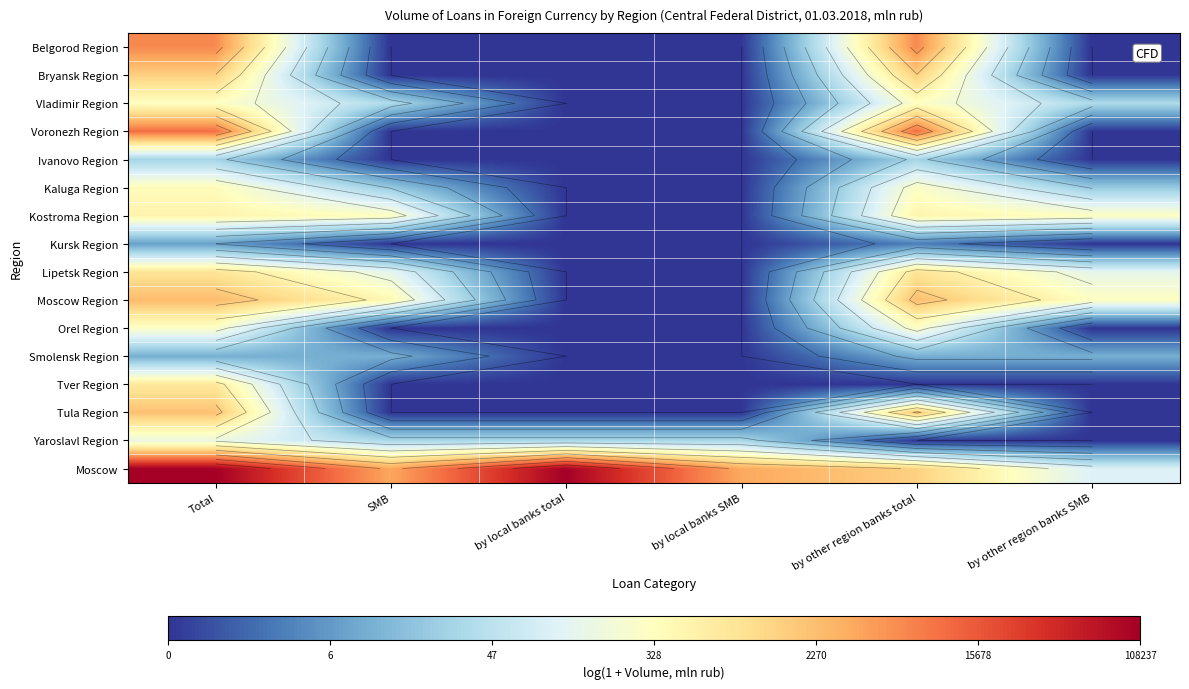

At which category is the sum across all series the highest?

Total